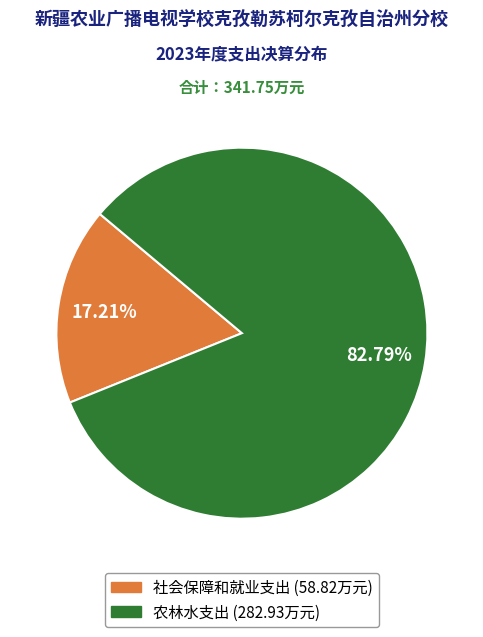

To the nearest percent, what portion does 社会保障和就业支出 represent?

17%